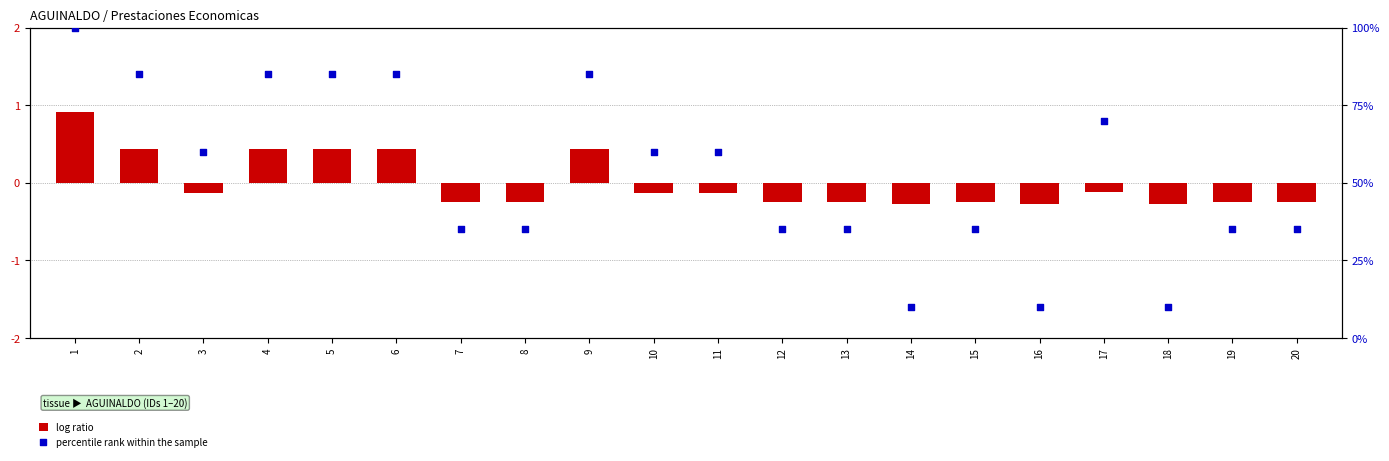

What are all the series names shown in the legend?

log ratio, percentile rank within the sample